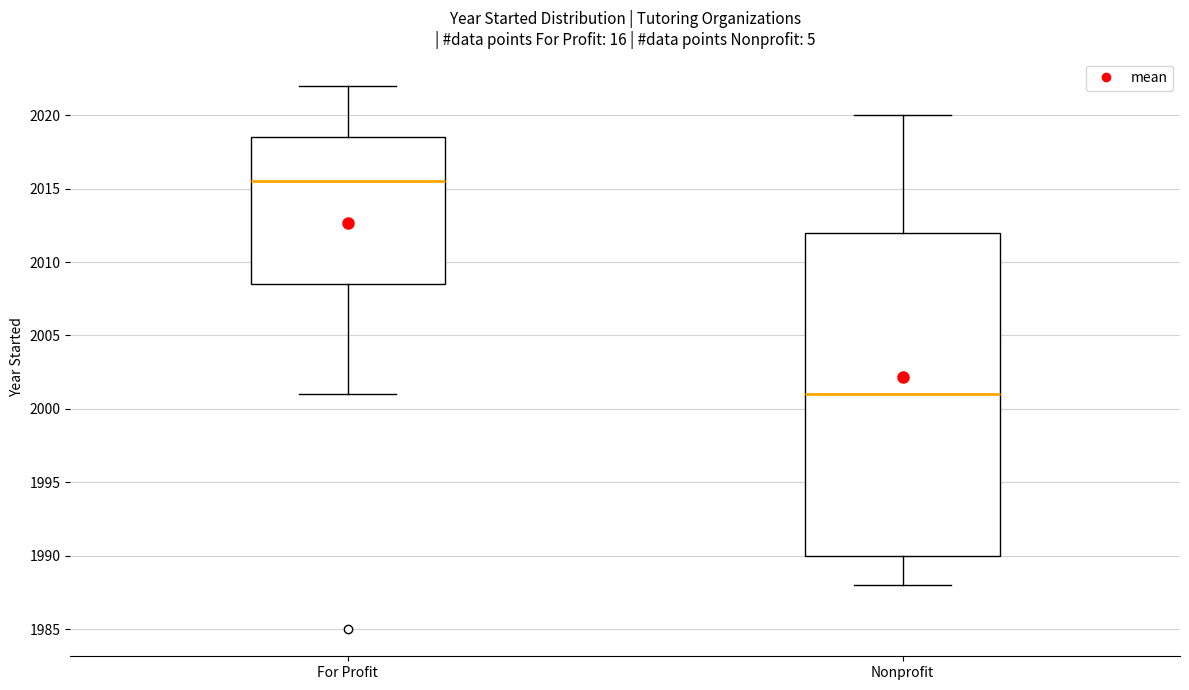

Reading left to right, read every box against the y-axis: the position of its median line, the range the box covers, and the ends of its whiskers. The values are not printed on the chart, so give them approximately, as read against the axis.

For Profit: median 2015.5, box 2008.5 to 2018.5, whiskers 2001.0 to 2022.0
Nonprofit: median 2001.0, box 1990.0 to 2012.0, whiskers 1988.0 to 2020.0